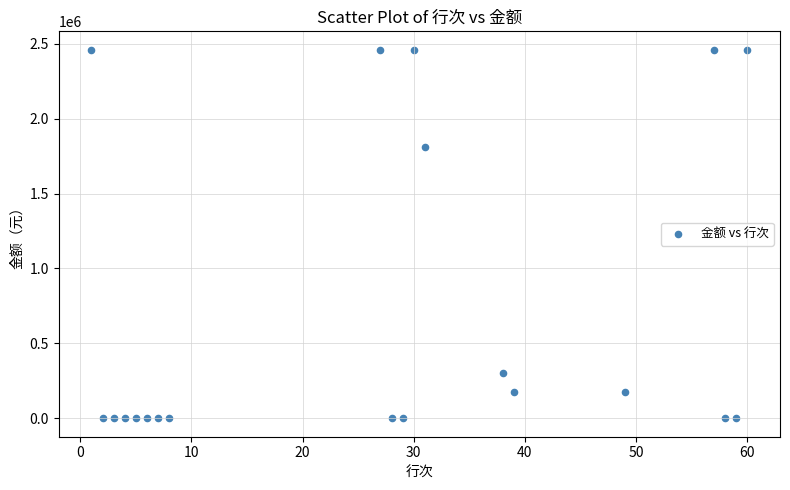

What is the range of X values (max minus min)?

59.0